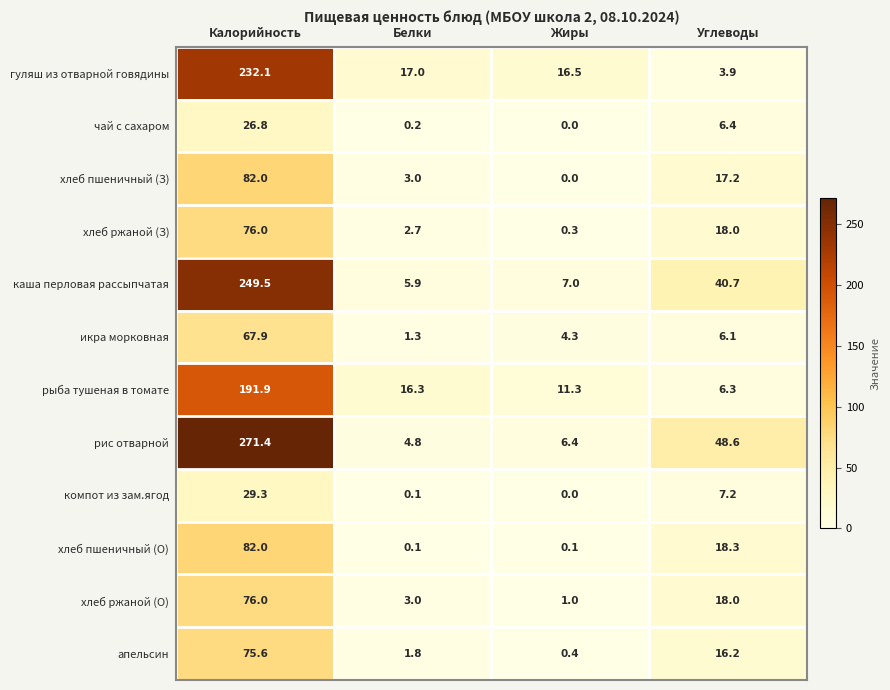

Where does the икра морковная series first go above 6?

Калорийность